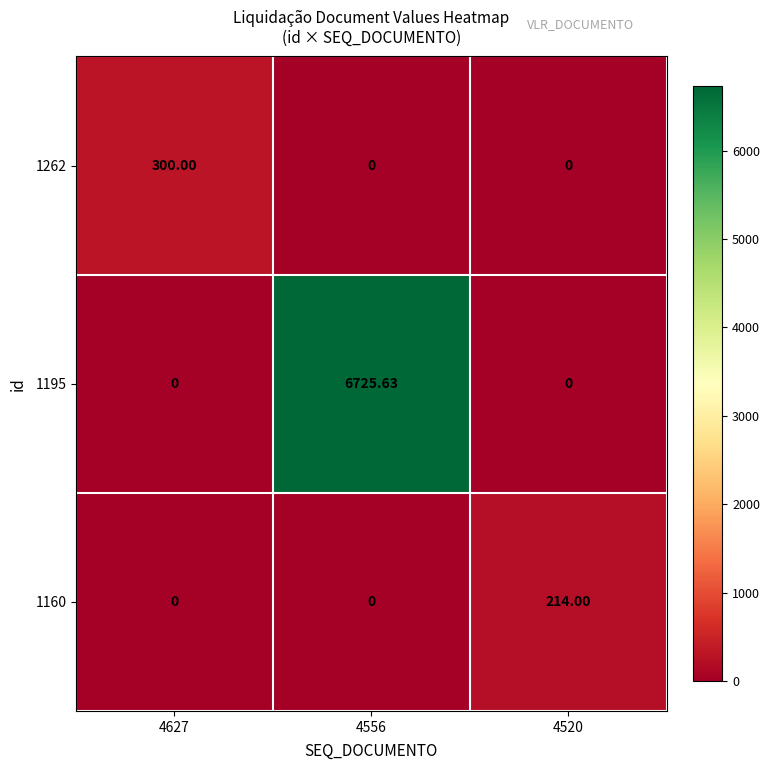

How many values in the 1195 series exceed 0?

1